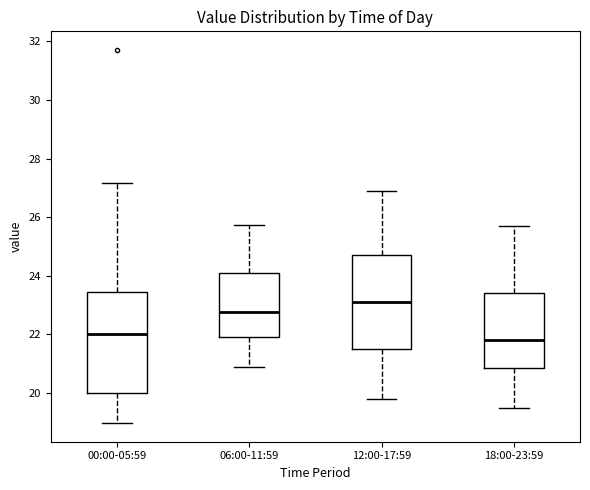

Which box is the tallest, from its lower edge to its upper edge?

00:00-05:59